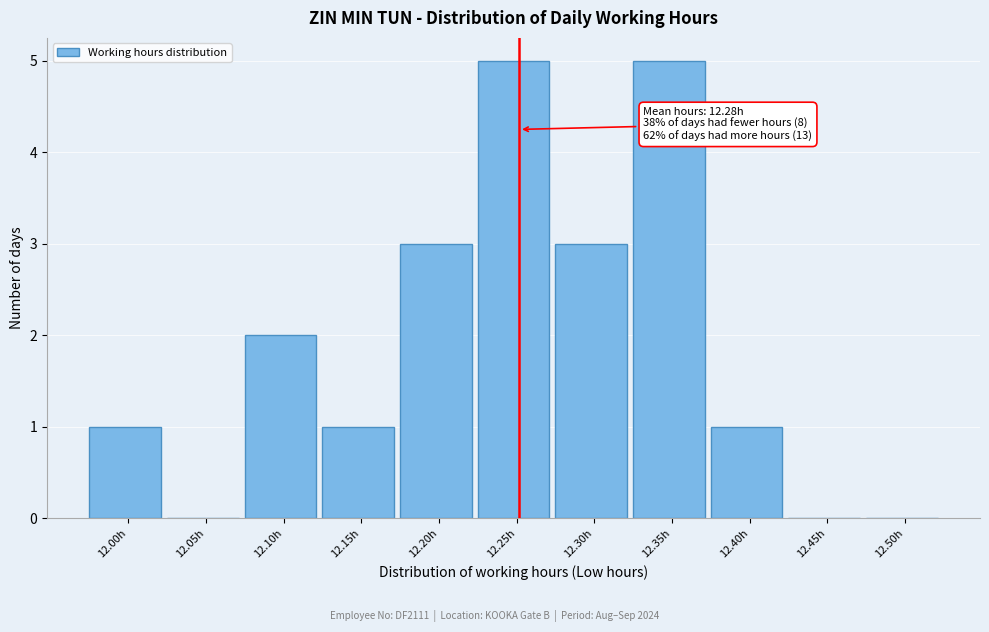

Reading left to right, list all the values displayed in this chart.

12.00h=1	12.05h=0	12.10h=2	12.15h=1	12.20h=3	12.25h=5	12.30h=3	12.35h=5	12.40h=1	12.45h=0	12.50h=0